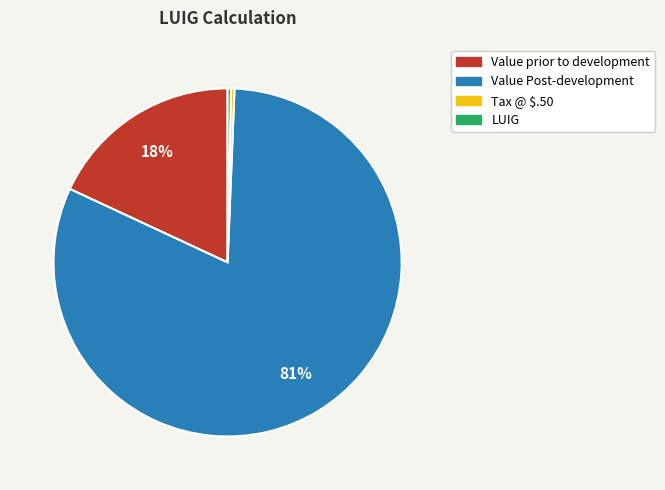

The Value prior to development slice represents 3% of the pie. True or false?

False